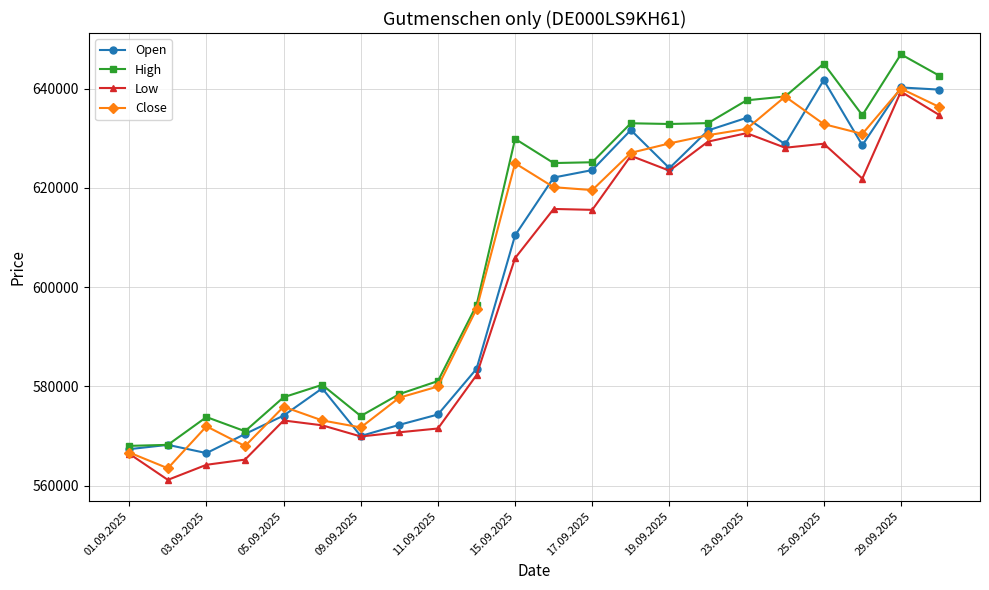

True or false: Low has more than 0 points higher than both neighbors.

True